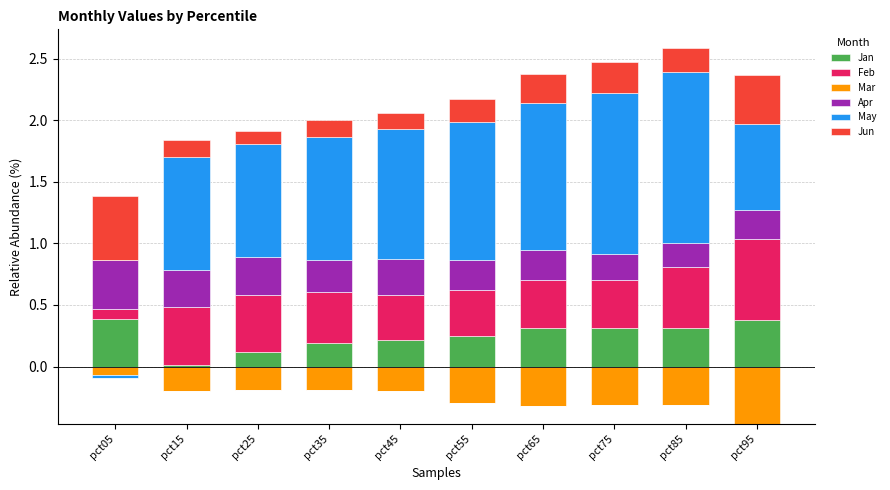

Read the May value at pct85.

1.4